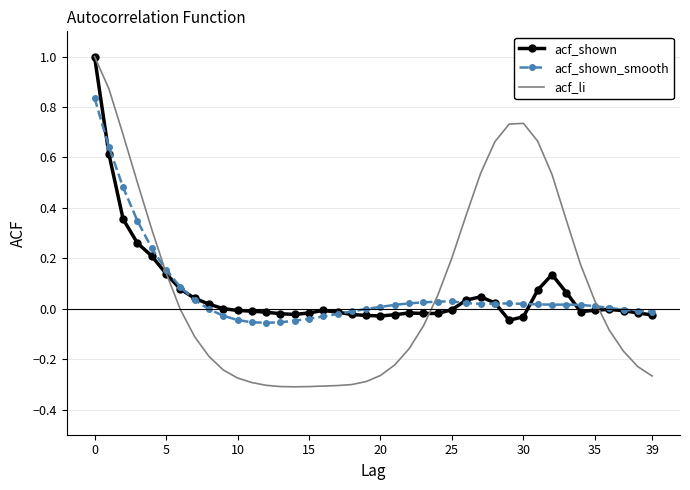

Which series has the largest total across all categories?

acf_li